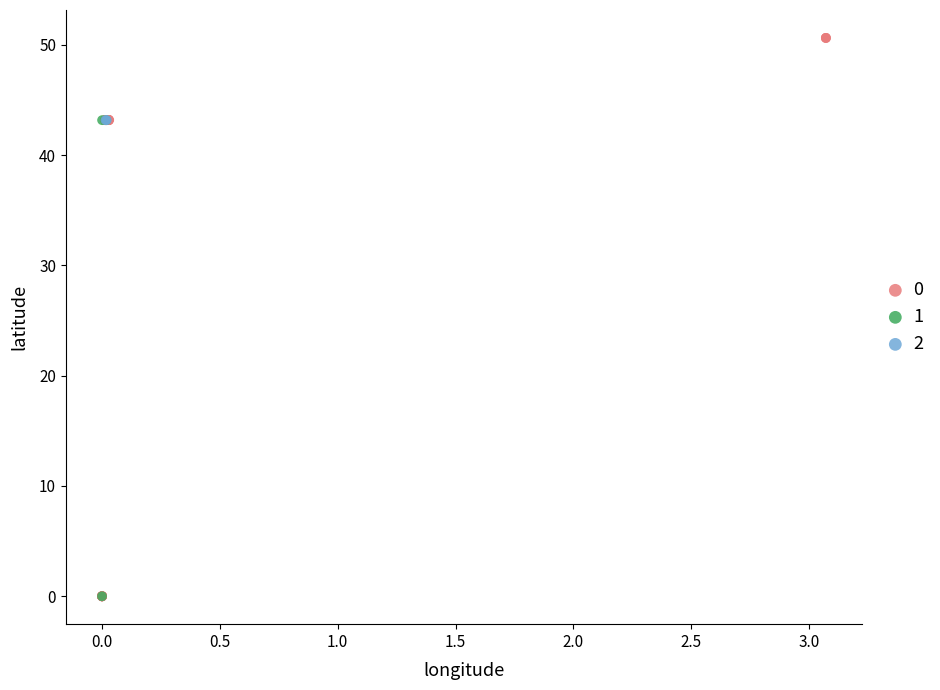

What are all the series names shown in the legend?

0, 1, 2